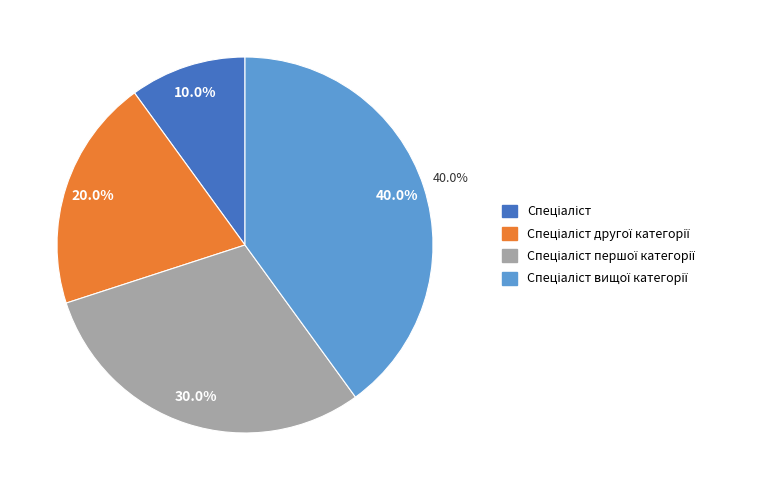

To the nearest percent, what is the average slice percentage?

25%